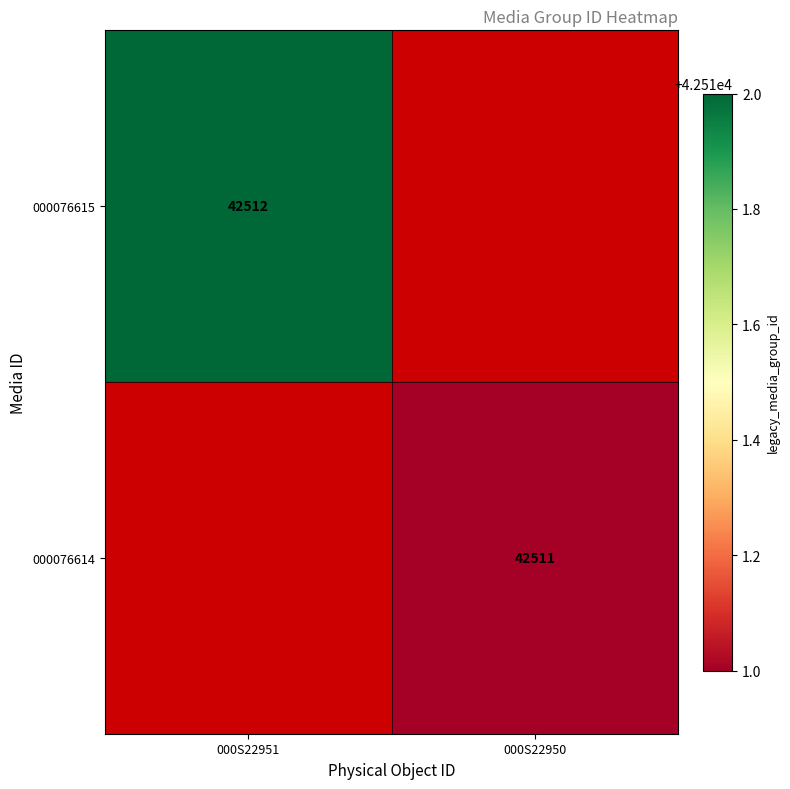

Is it true that 000076615 equals 56517.1 at 000S22951?

False